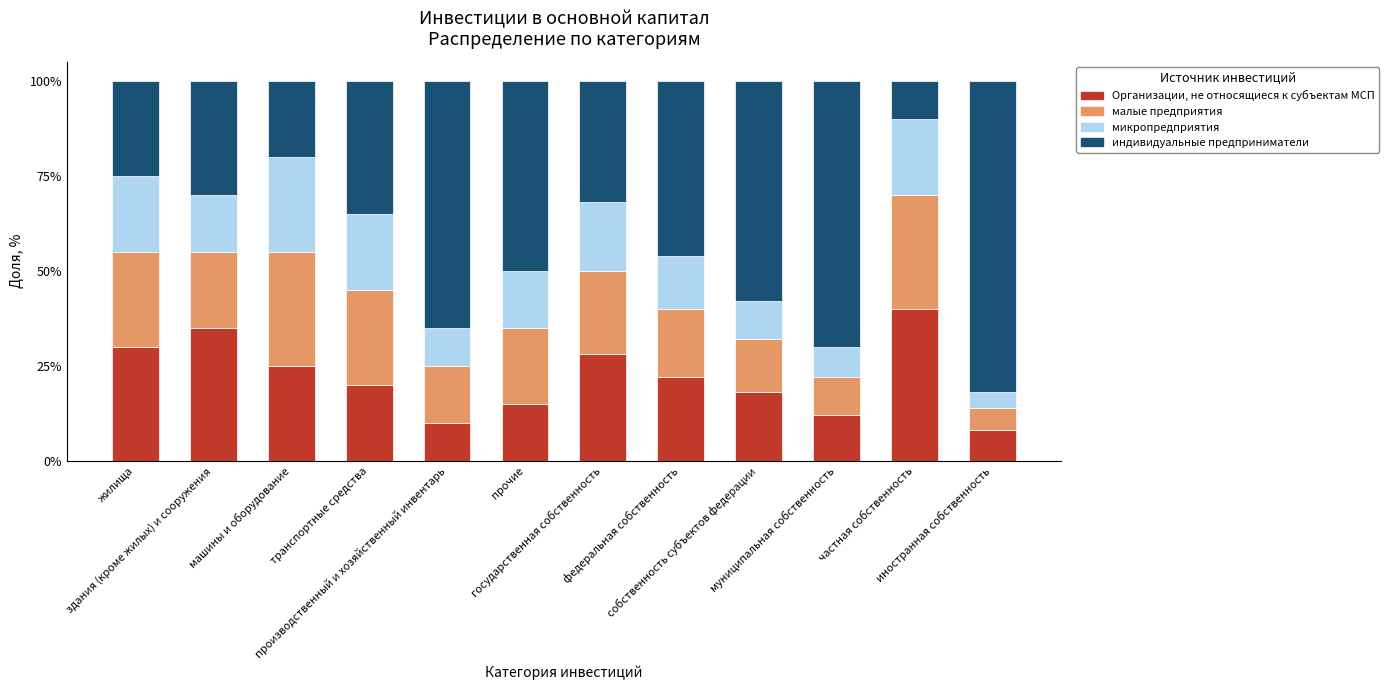

How many series are shown in this chart?

4